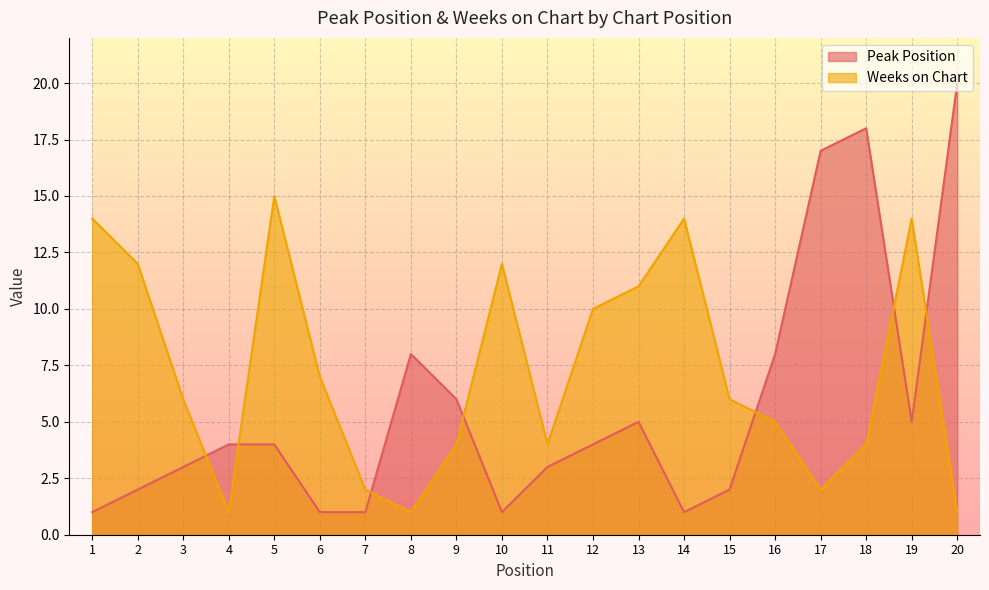

At how many categories does at least one series exceed 3?

19